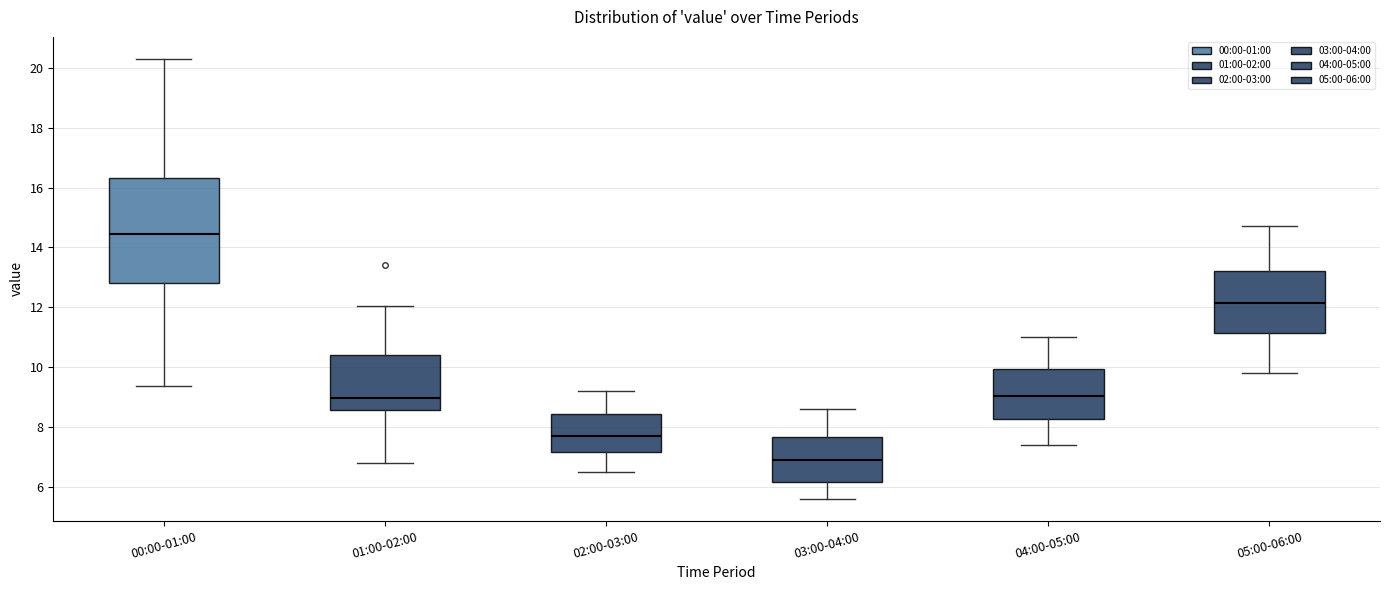

Which box has the lowest median line?

03:00-04:00